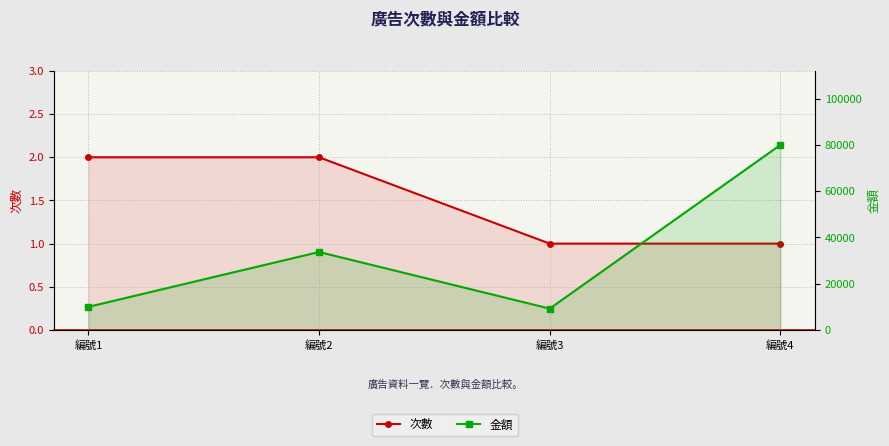

Where does the 金額 series first go above 33710?

編號4